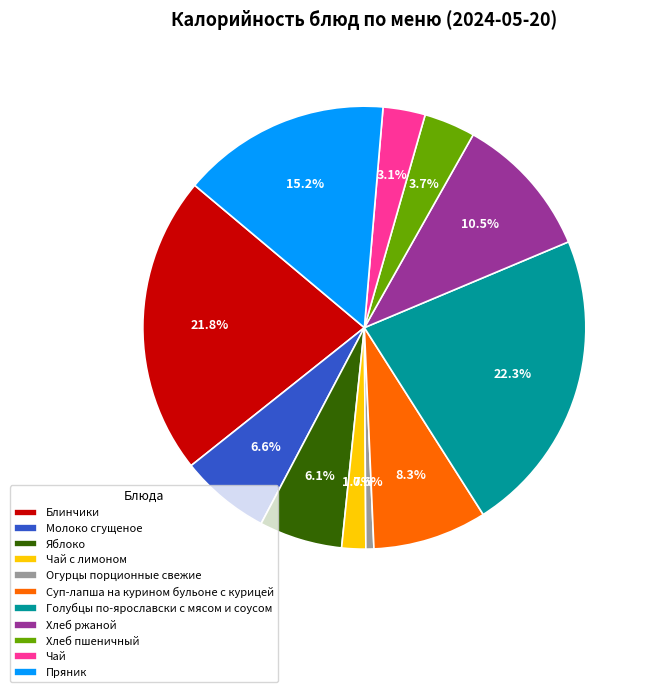

Does Яблоко represent more than half of the total?

No